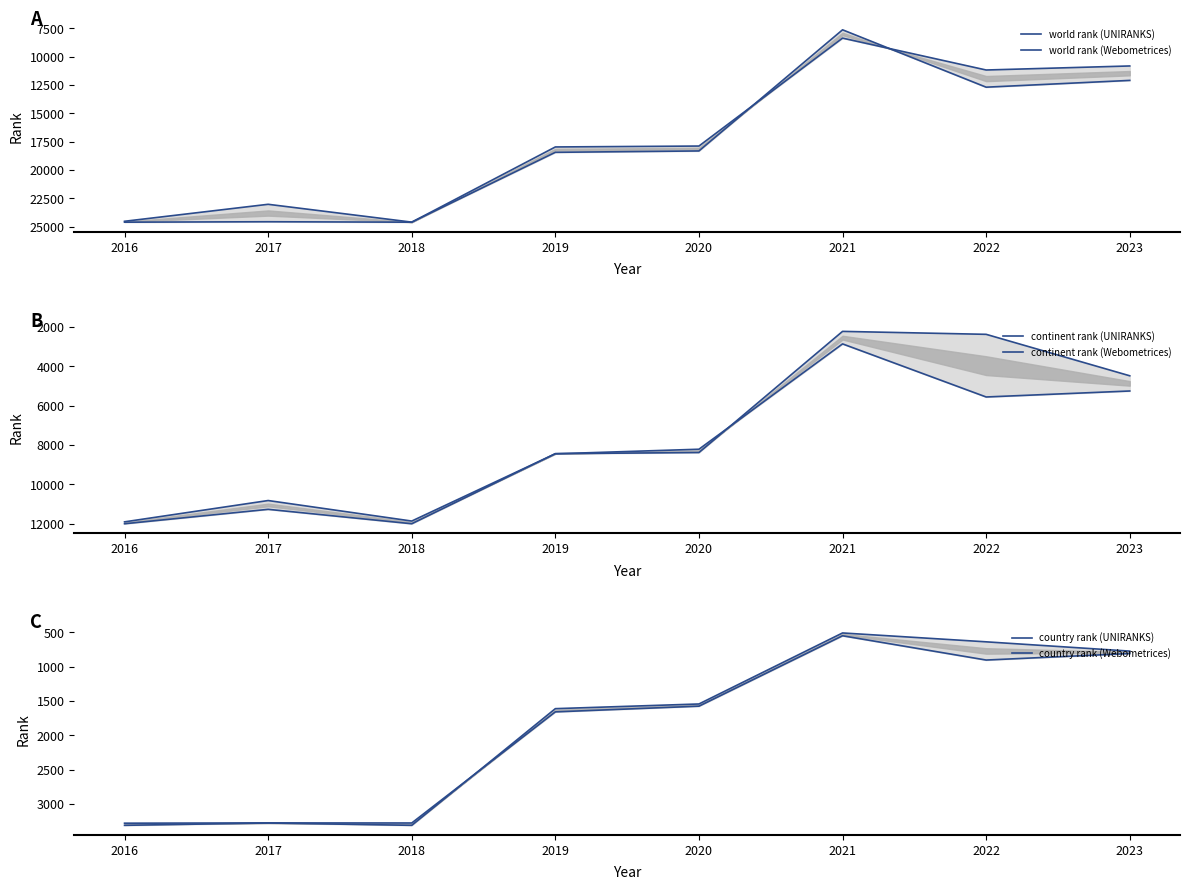

True or false: world rank (UNIRANKS) has a value of 24511 at 2016.

True